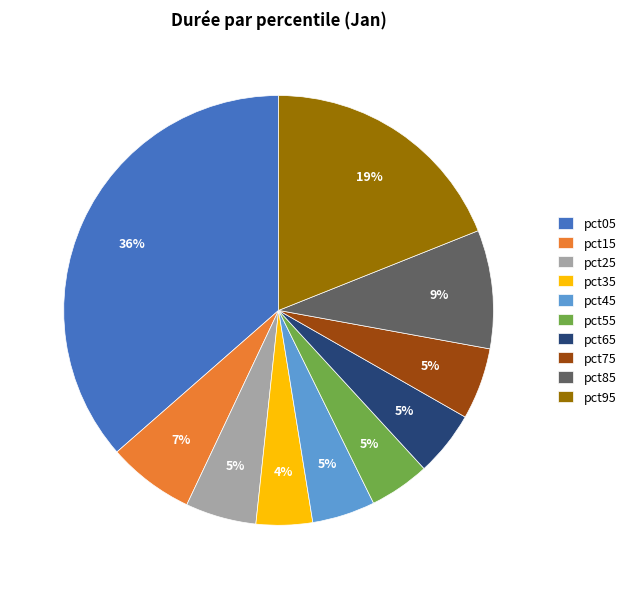

Which category has the biggest portion of the pie?

pct05